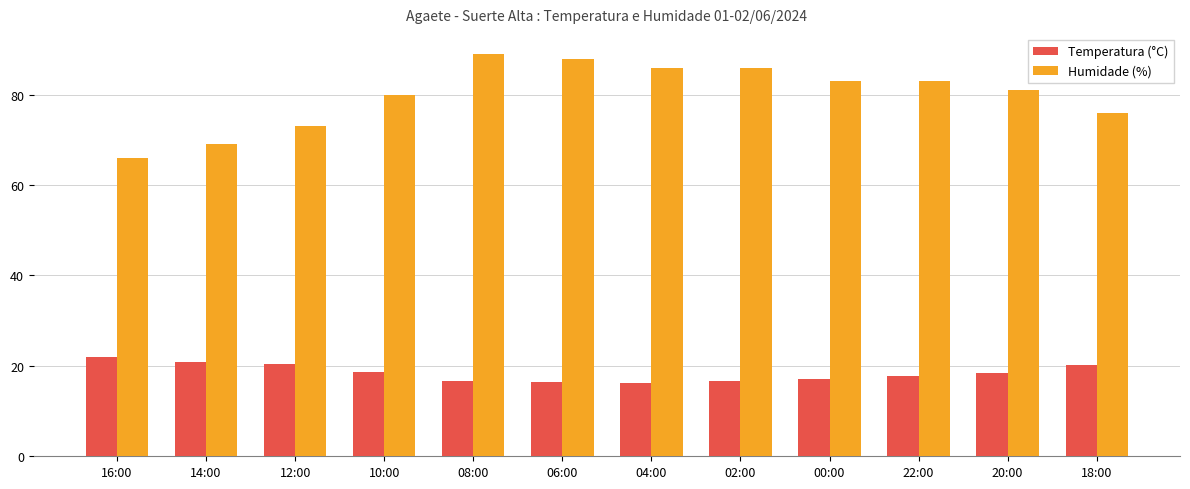

Which series has the largest total across all categories?

Humidade (%)